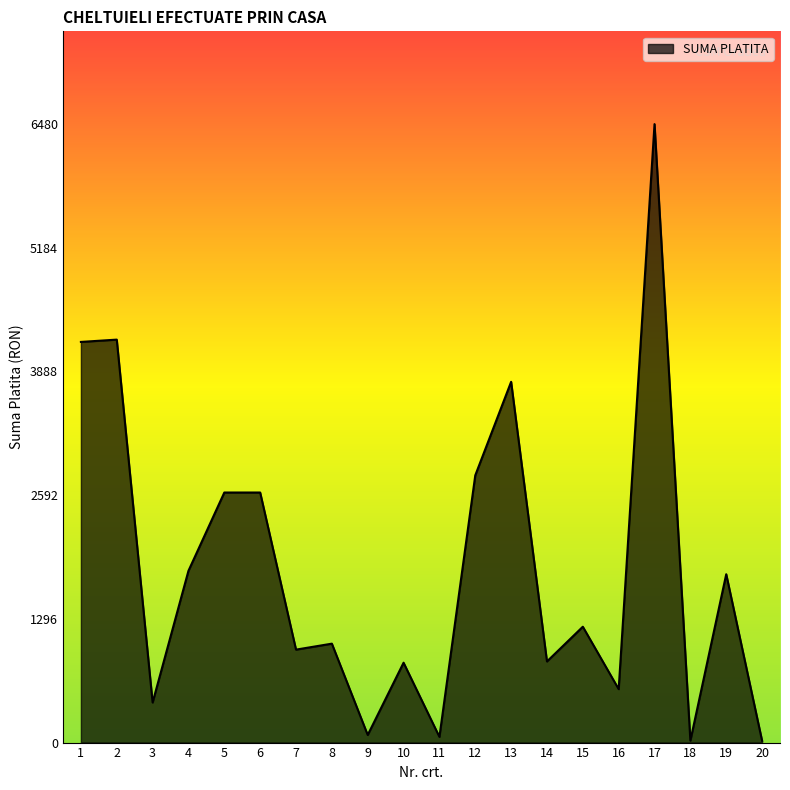

What is the ratio of the value at 12 to the value at 17?

0.4